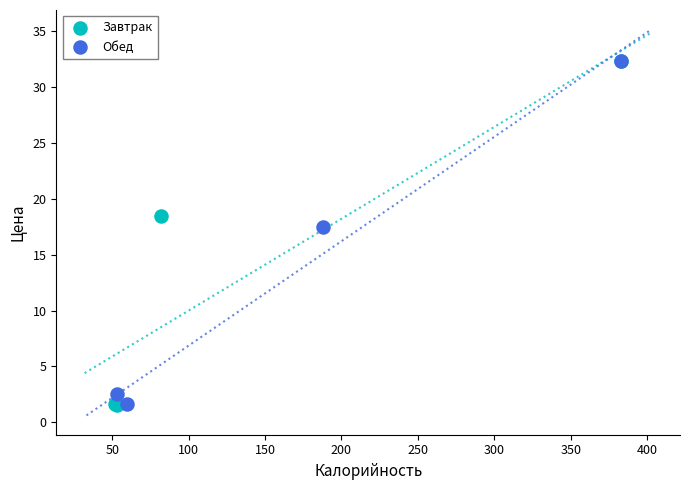

What are all the series names shown in the legend?

Завтрак, Обед